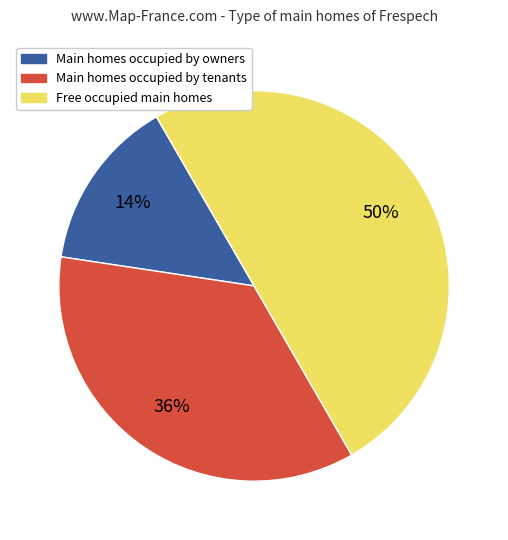

To the nearest percent, what is the difference between the largest and smallest slice percentages?

36%